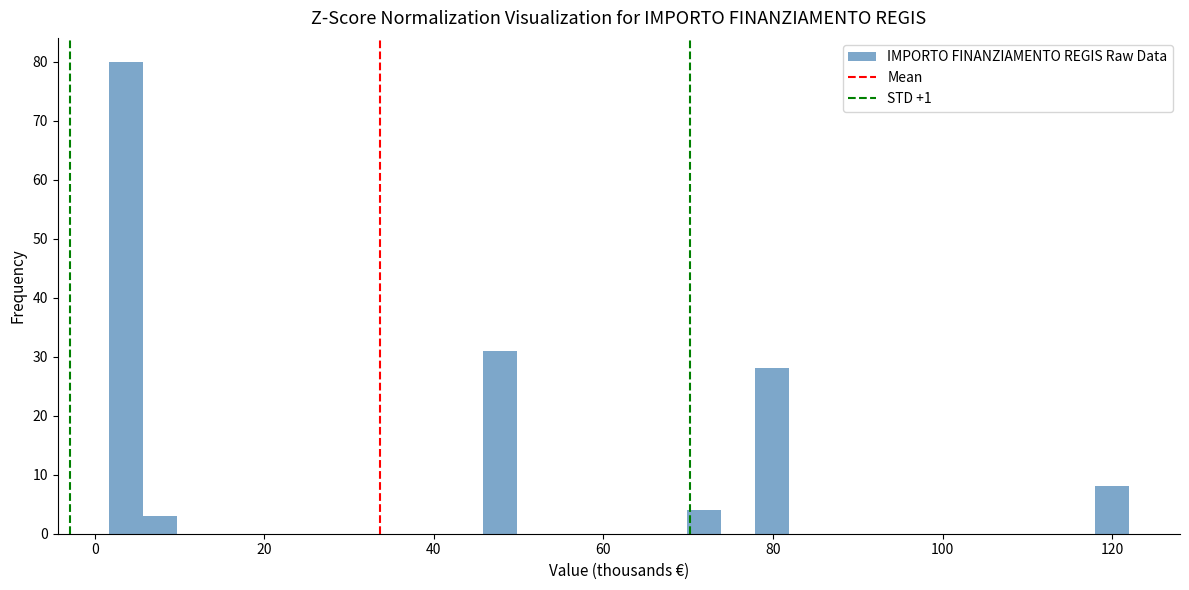

Around what value on the x-axis is the tallest bar? Give the approximate position of its centre, as read against the axis.

4